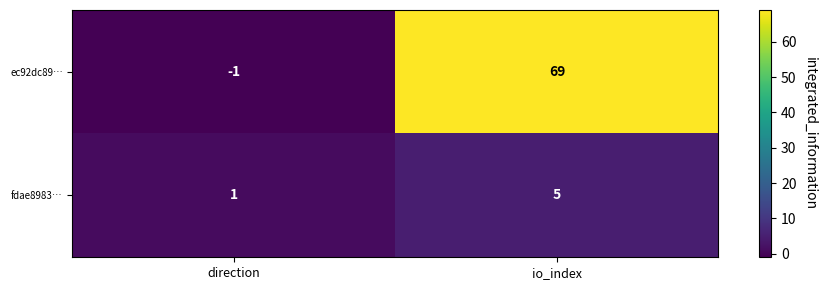

Is it true that ec92dc89… equals 0 at direction?

False